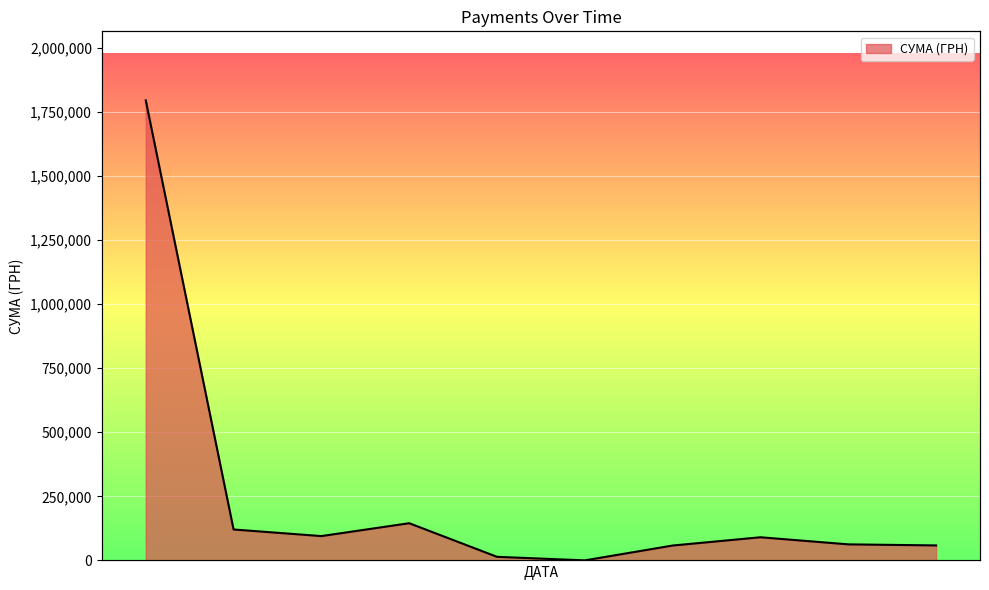

What is the maximum value shown in the chart?

1795107.6